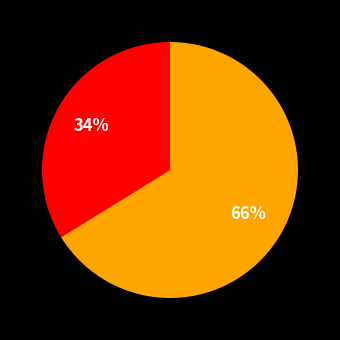

Does any single category account for the majority?

Yes